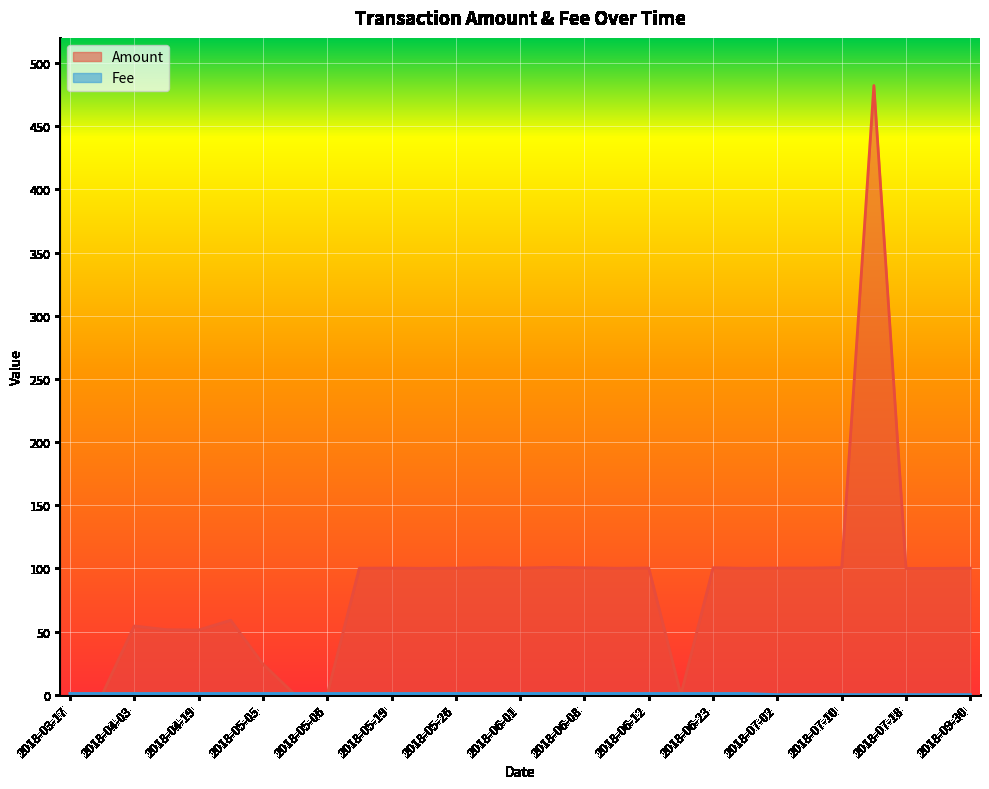

Is the value of Amount at 2018-05-29 greater than the value of Fee at 2018-04-03?

Yes